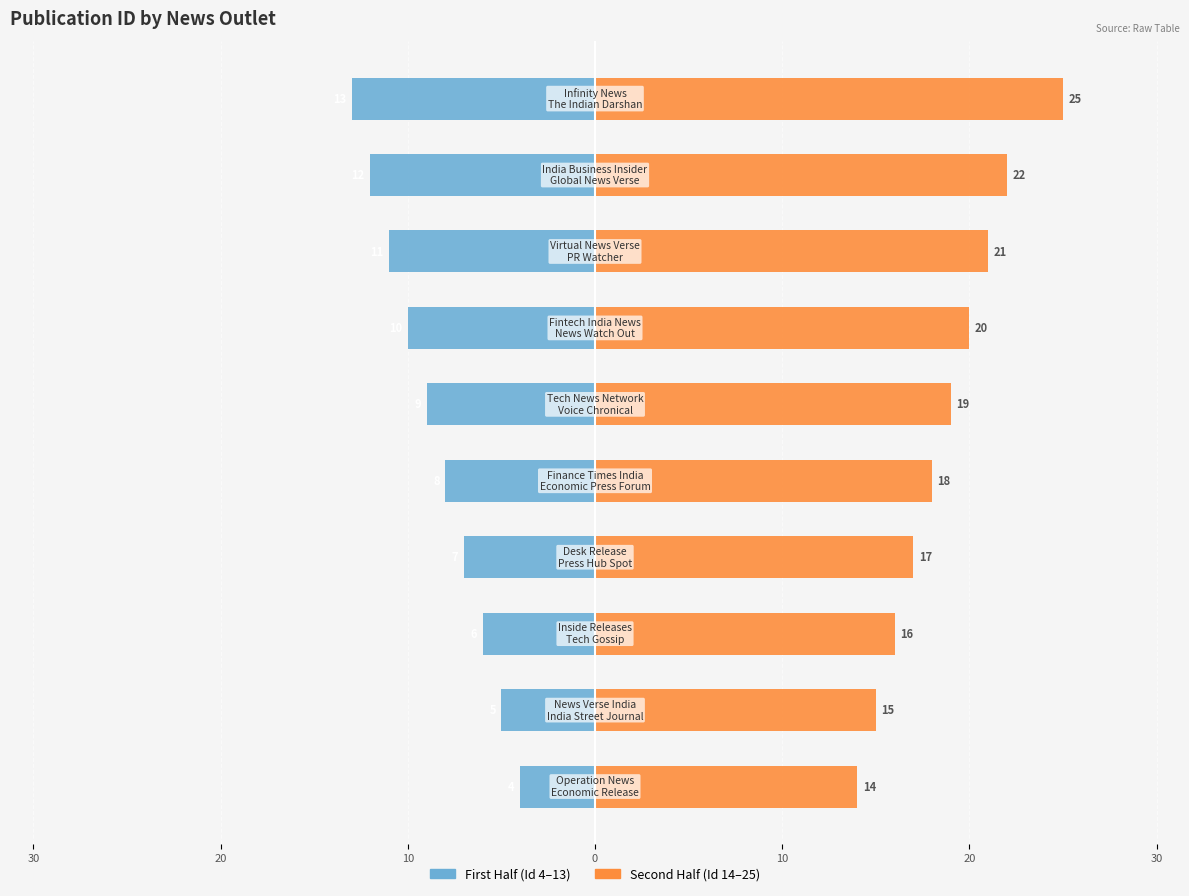

Does the chart contain stacked bars?

No